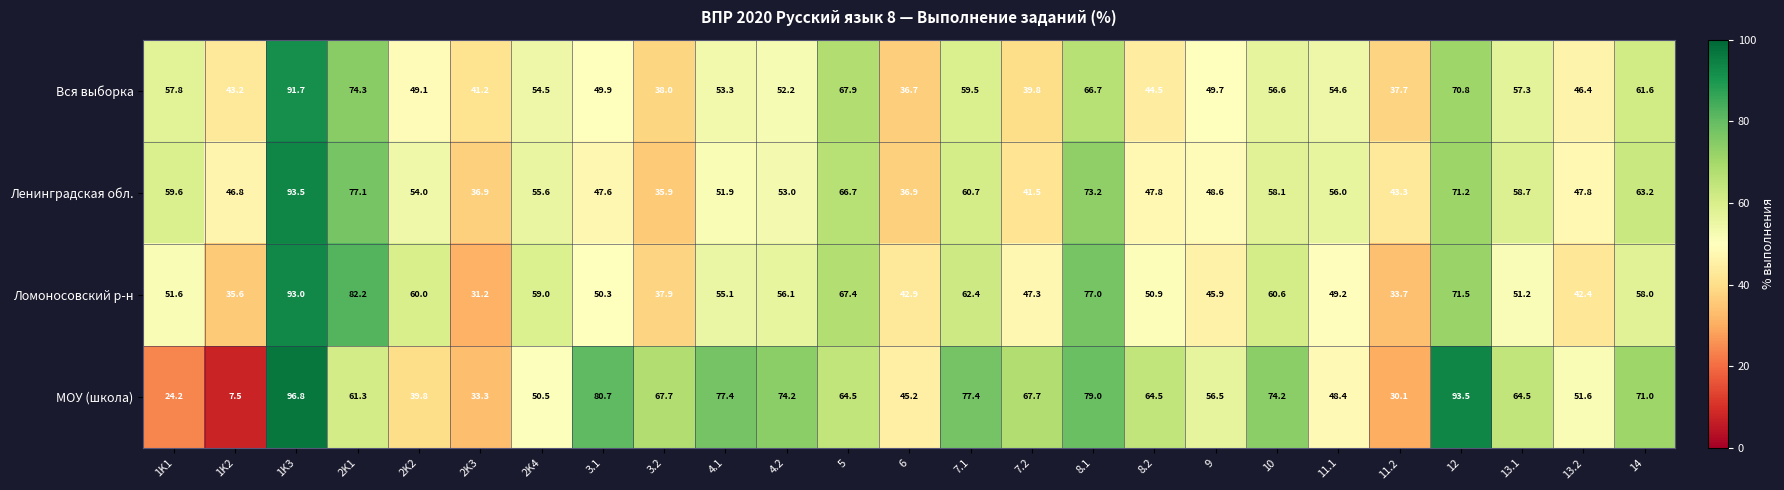

What is the maximum value for Вся выборка?

91.7